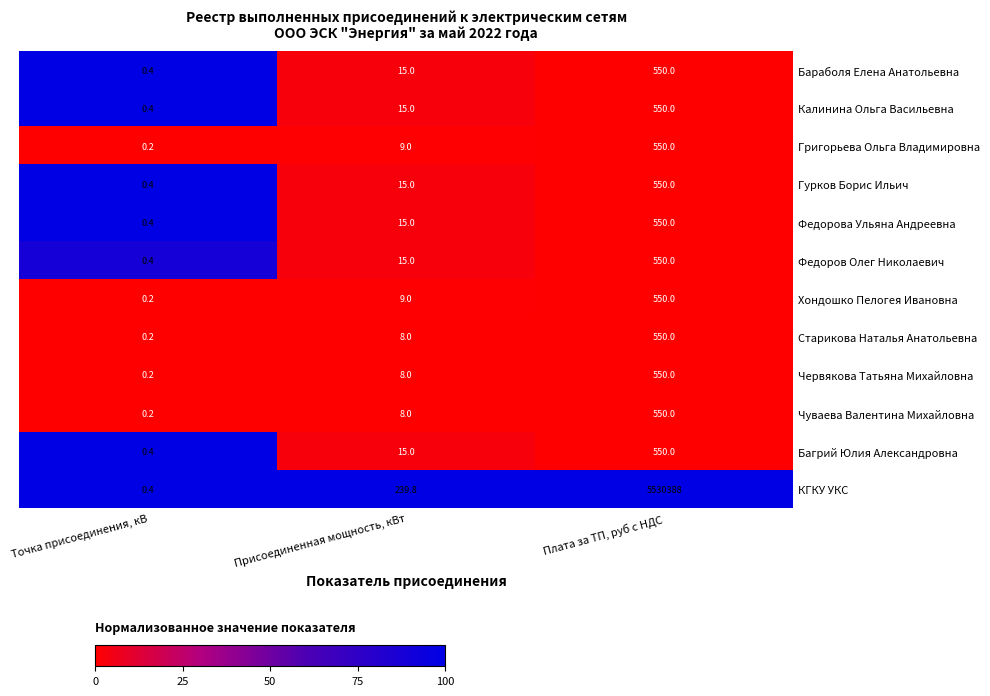

True or false: КГКУ УКС has a value of 5530388.0 at Плата за ТП, руб с НДС.

True